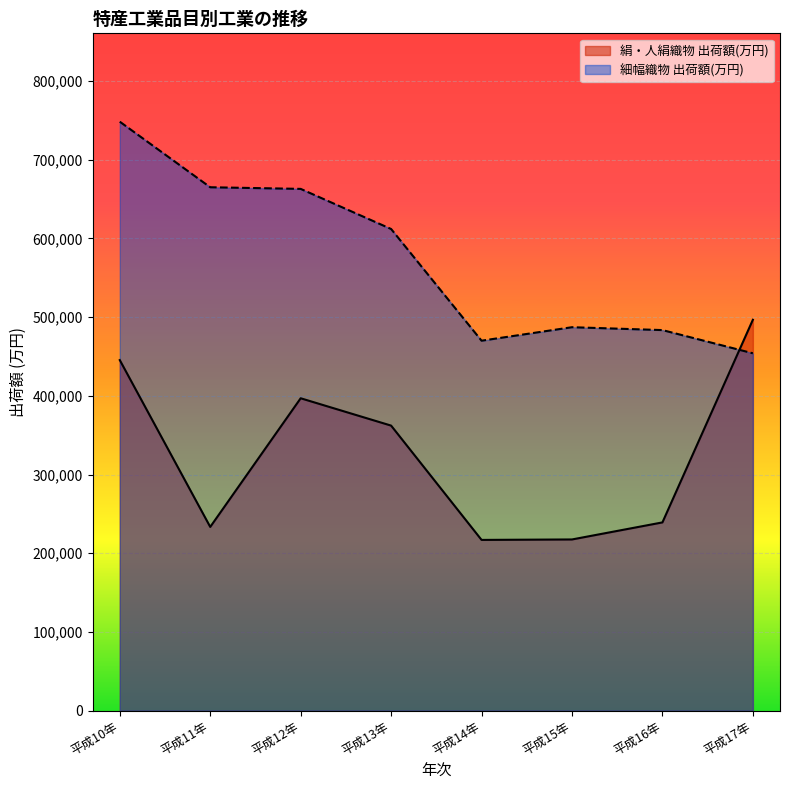

Between 平成10年 and 平成16年, which series saw the biggest shift?

細幅織物 出荷額(万円)